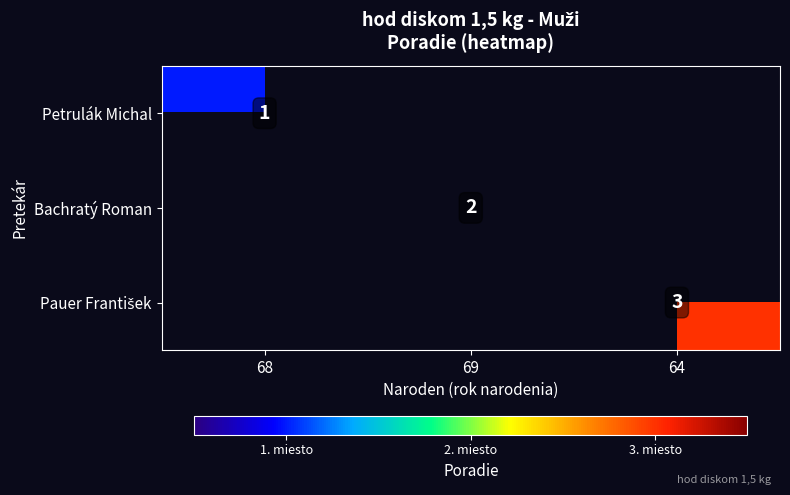

Is the value of Bachratý Roman at 64 greater than the value of Petrulák Michal at 69?

No